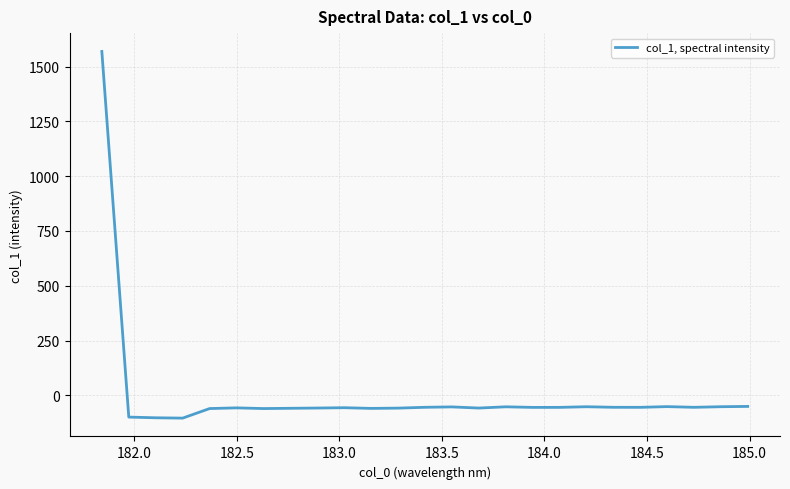

What is the smallest value displayed?

-103.8